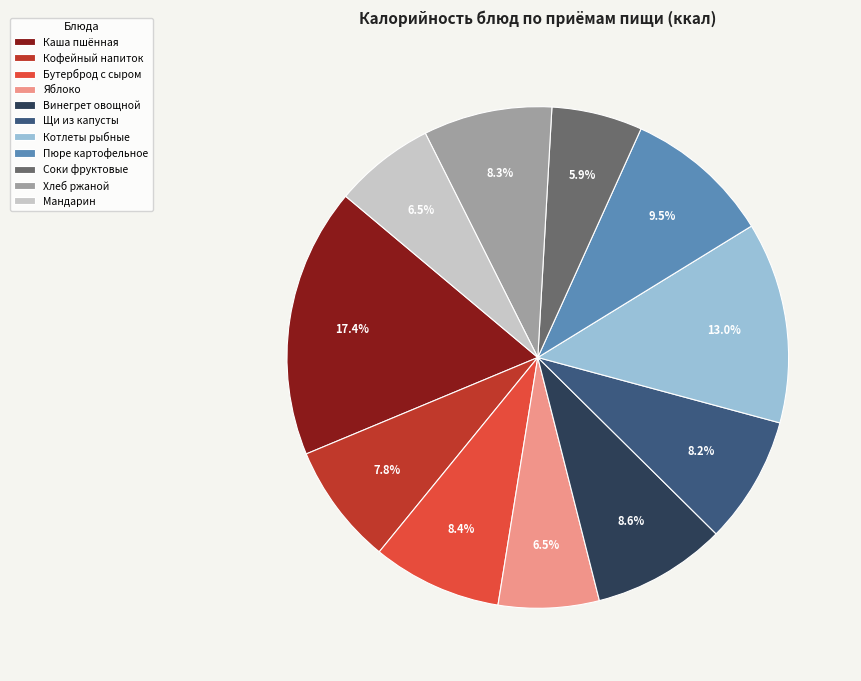

The Яблоко slice represents 1% of the pie. True or false?

False